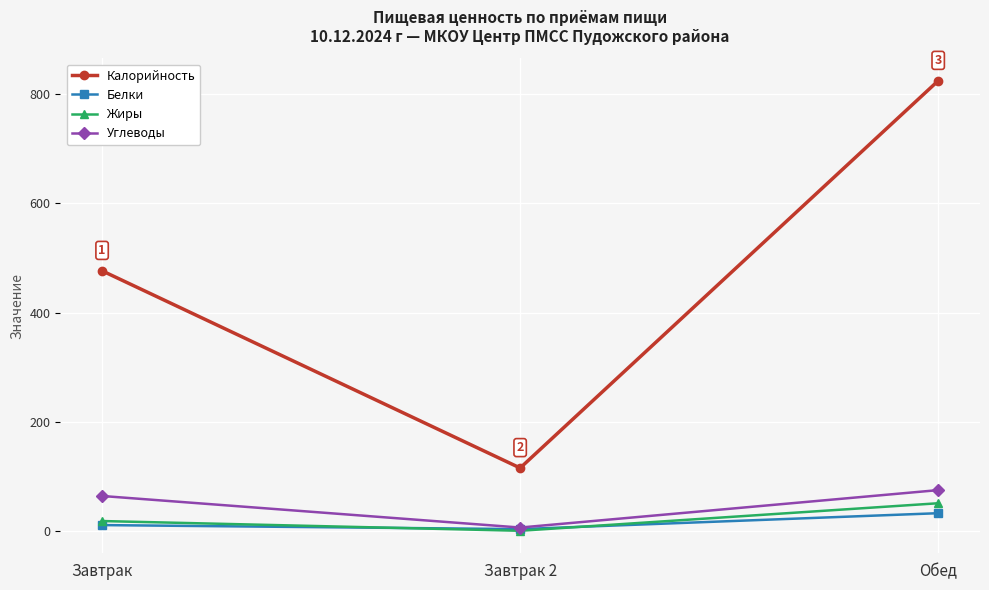

What is the label of the 3rd point from the left?

Обед